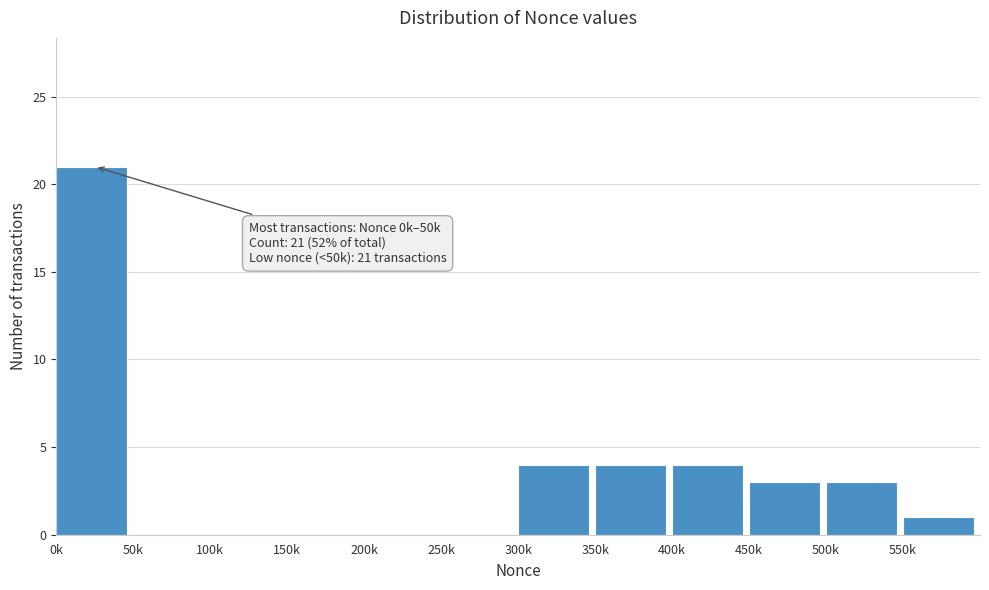

Reading right to left, extract all data points from this chart.

550k=1	500k=3	450k=3	400k=4	350k=4	300k=4	250k=0	200k=0	150k=0	100k=0	50k=0	0k=21